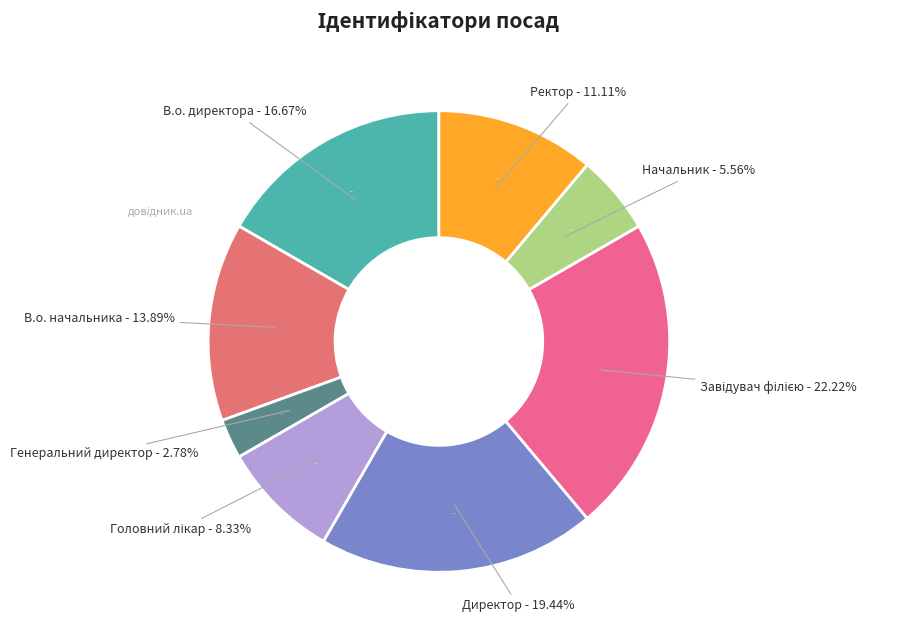

Rank the categories by value from lowest to highest.

Генеральний директор, Начальник, Головний лікар, Ректор, В.о. начальника, В.о. директора, Директор, Завідувач філією